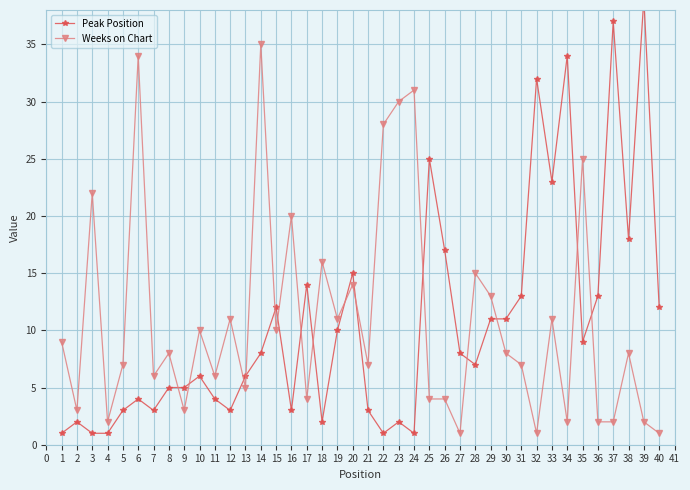

How many data points does each series have?

40